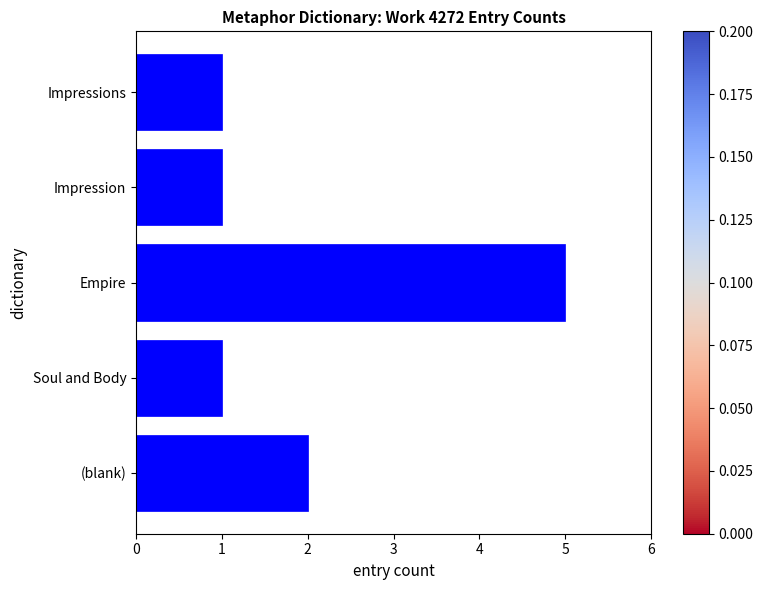

What is the difference between the maximum and minimum values?

4